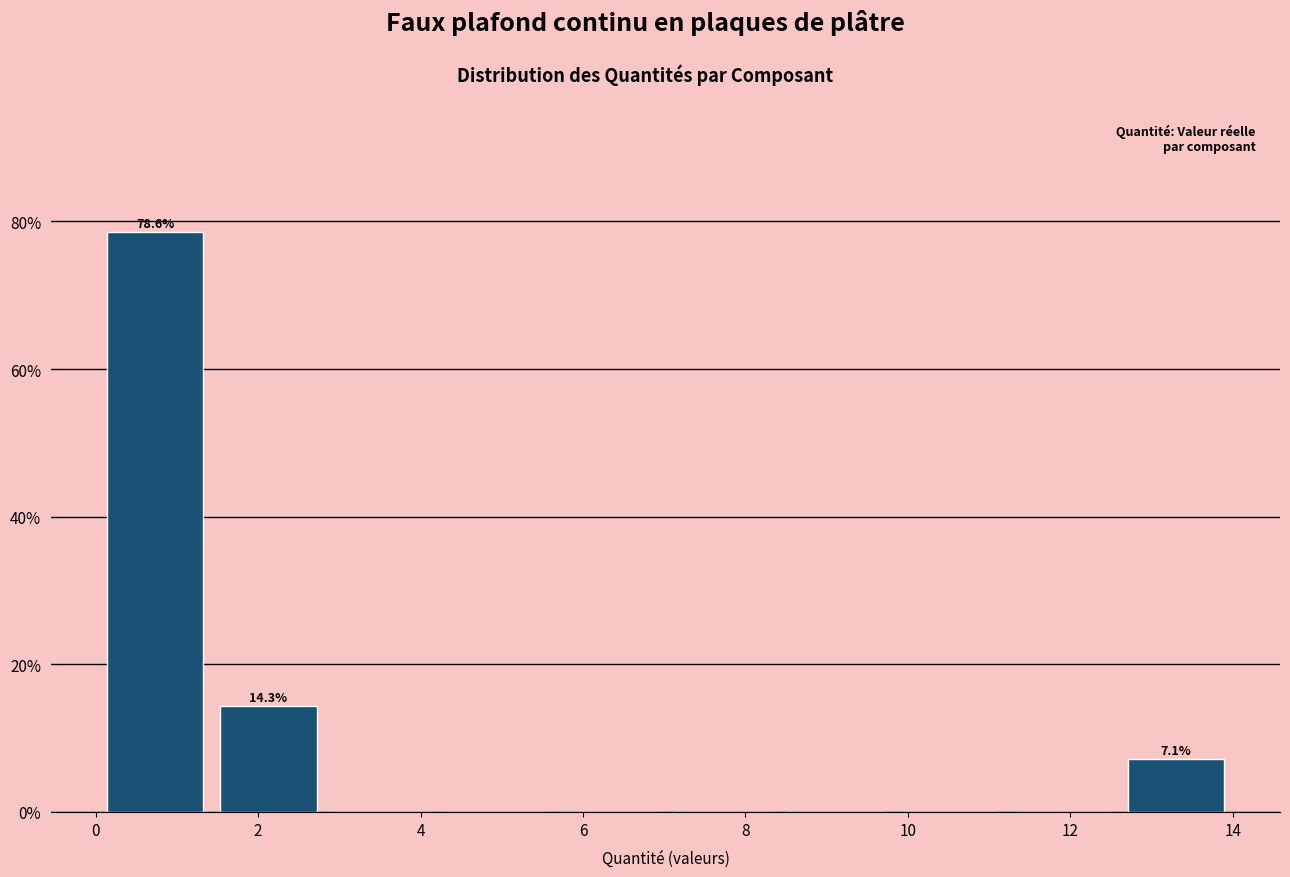

Over which range of the x-axis is the bar tallest?

0.0 to 1.4